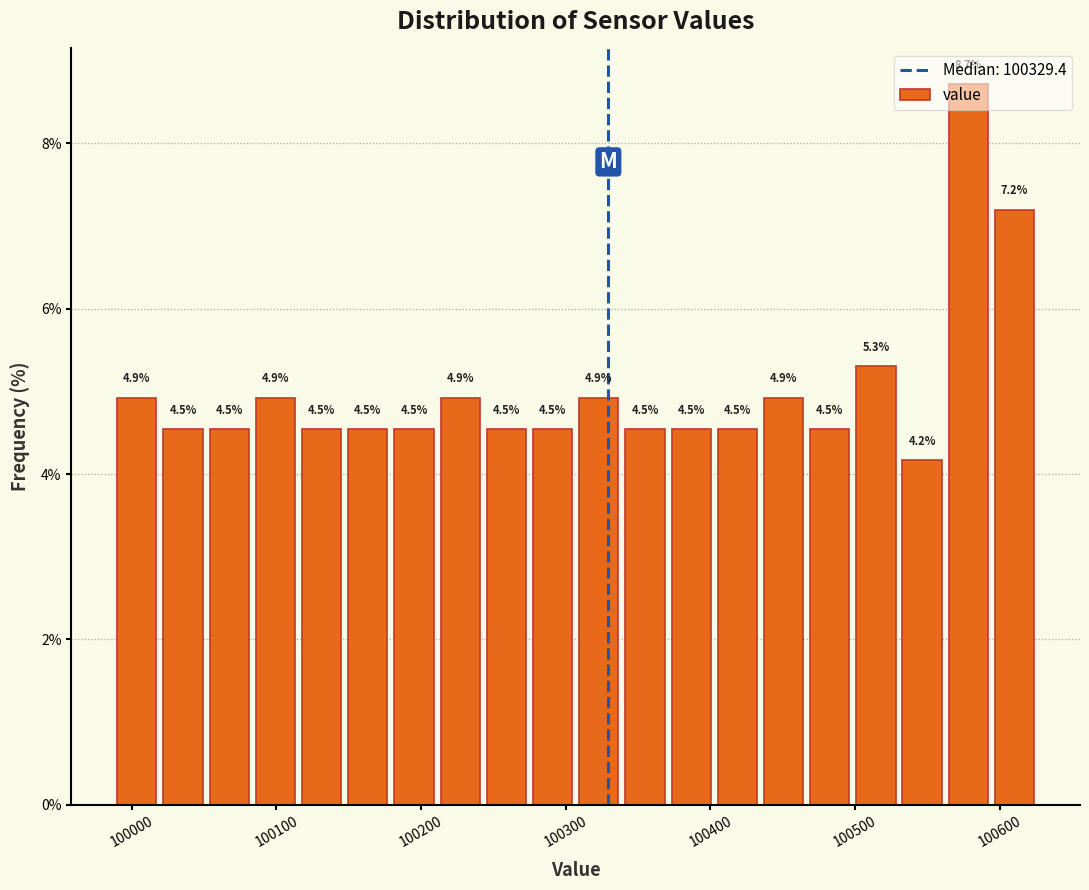

Around what value on the x-axis is the tallest bar? Give the approximate position of its centre, as read against the axis.

100580